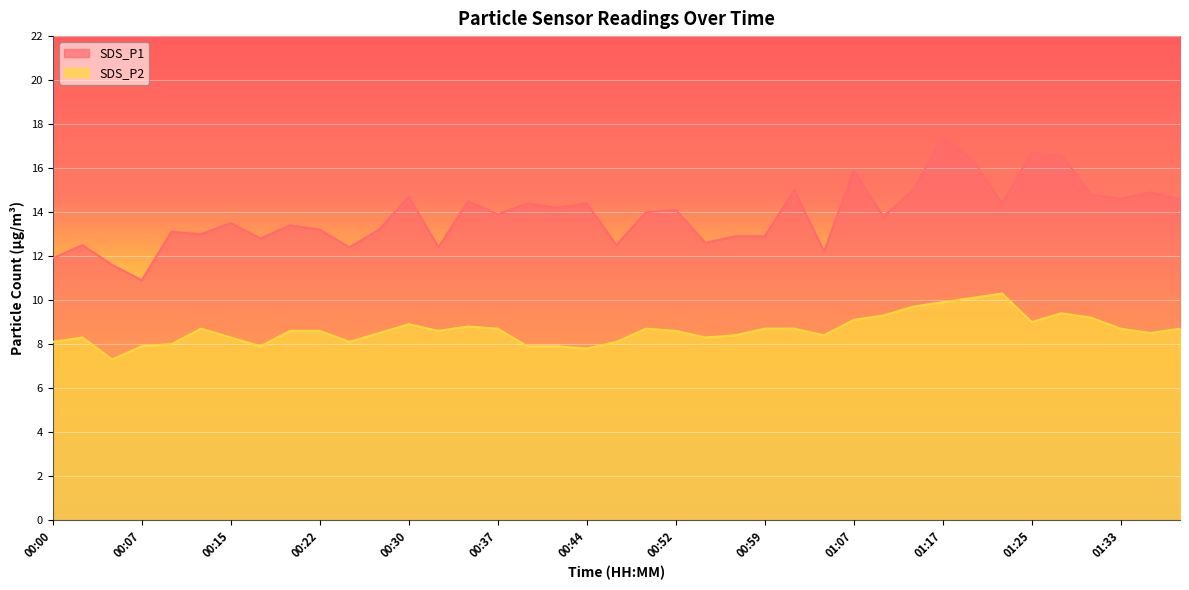

What is the label of the 16th point from the left?

00:37